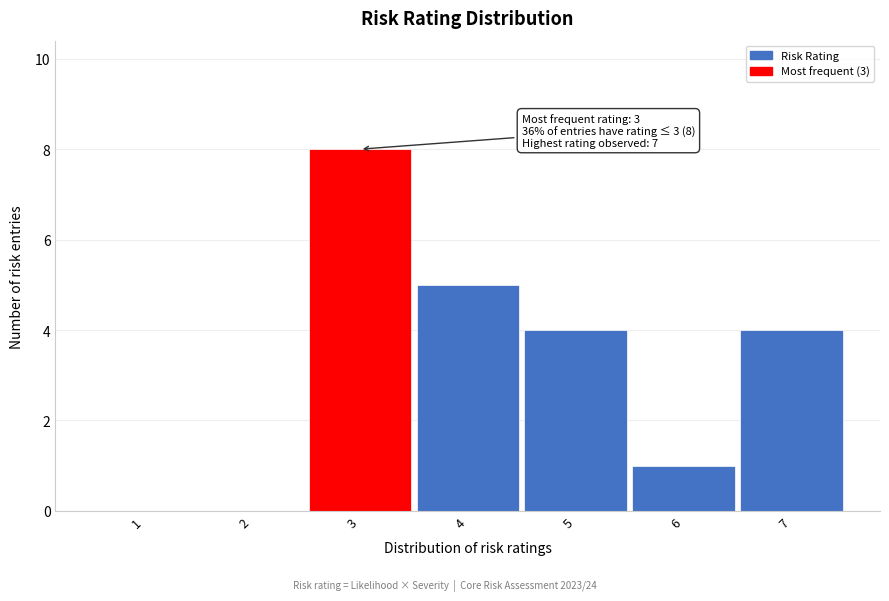

Reading left to right, what are all the values shown in this chart?

1=0	2=0	3=8	4=5	5=4	6=1	7=4